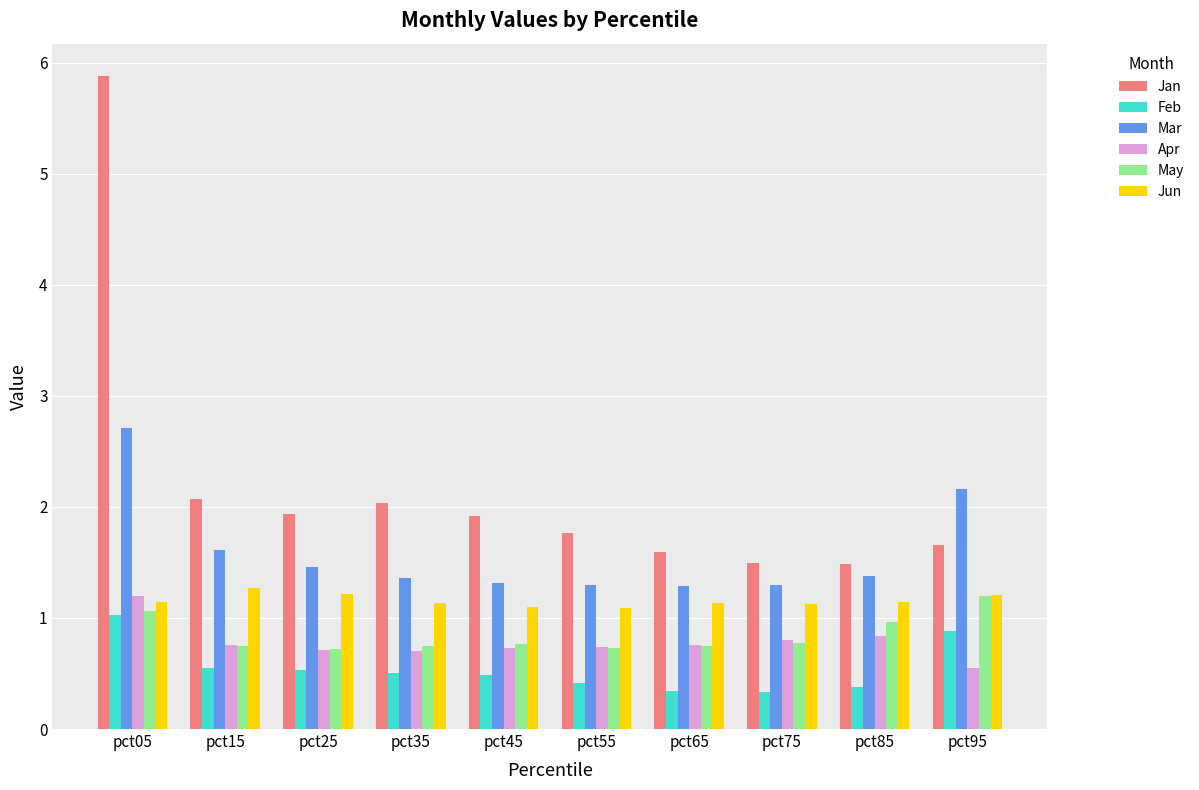

At which category is the sum across all series the highest?

pct05